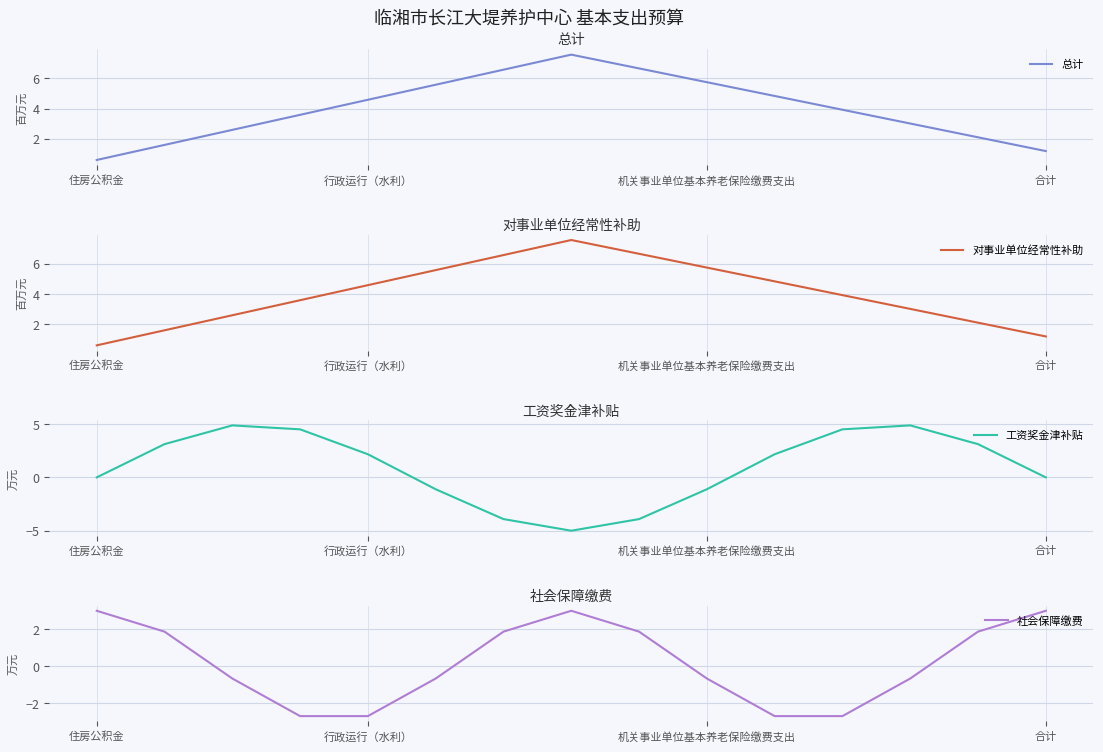

Rank the series by their maximum value, from lowest to highest.

社会保障缴费, 工资奖金津补贴, 总计, 对事业单位经常性补助